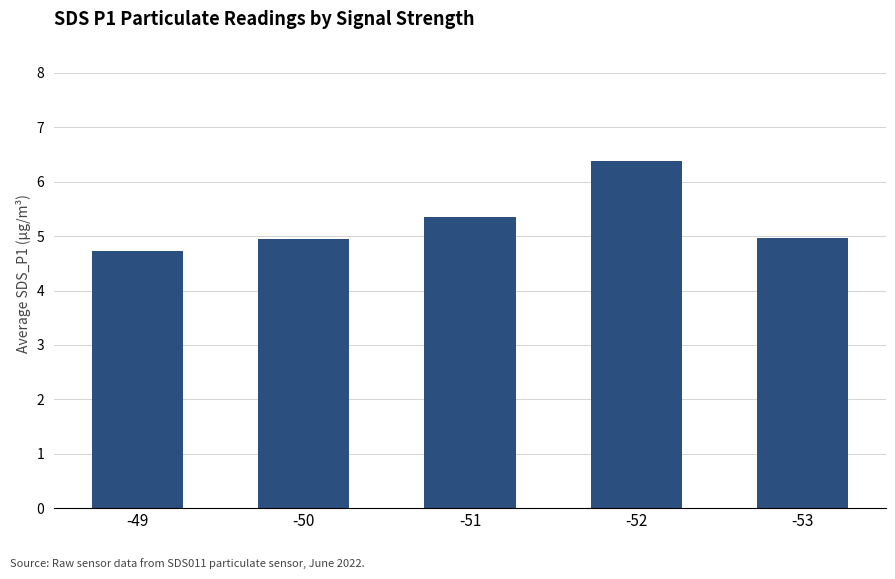

The value at -52 is 6.4. True or false?

True